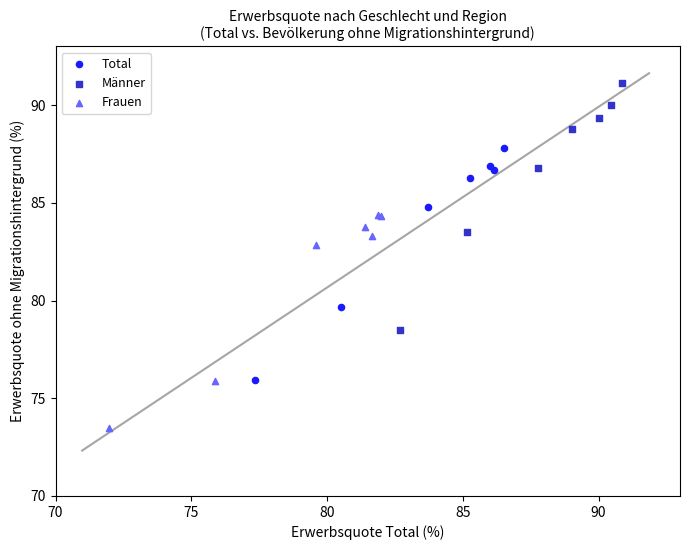

Which series contains the lowest Y value?

Frauen